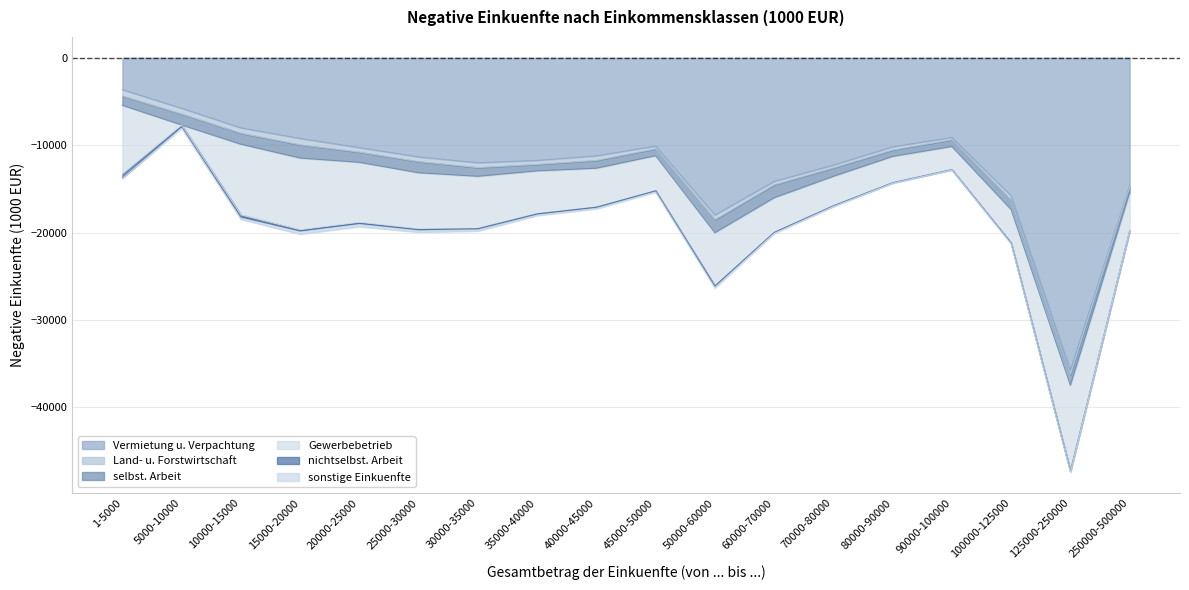

True or false: nichtselbst. Arbeit has a value of -47 at 35000-40000.

True